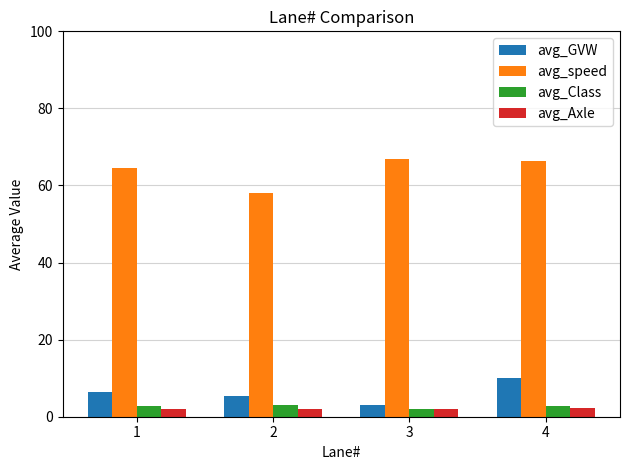

Is the value of avg_GVW at 2 greater than the value of avg_Axle at 1?

Yes